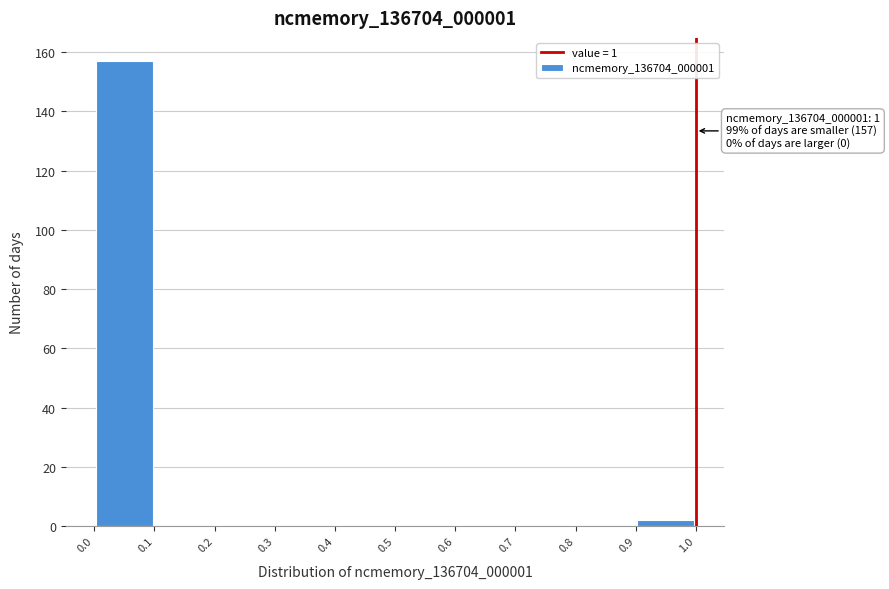

Over which range of the x-axis is the bar tallest?

0.0 to 0.1